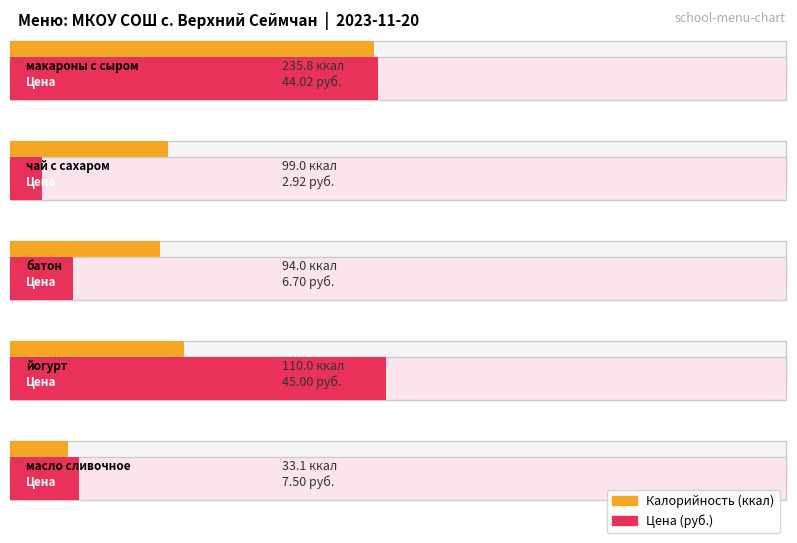

List the series in order of their overall mean, lowest first.

Цена, Калорийность